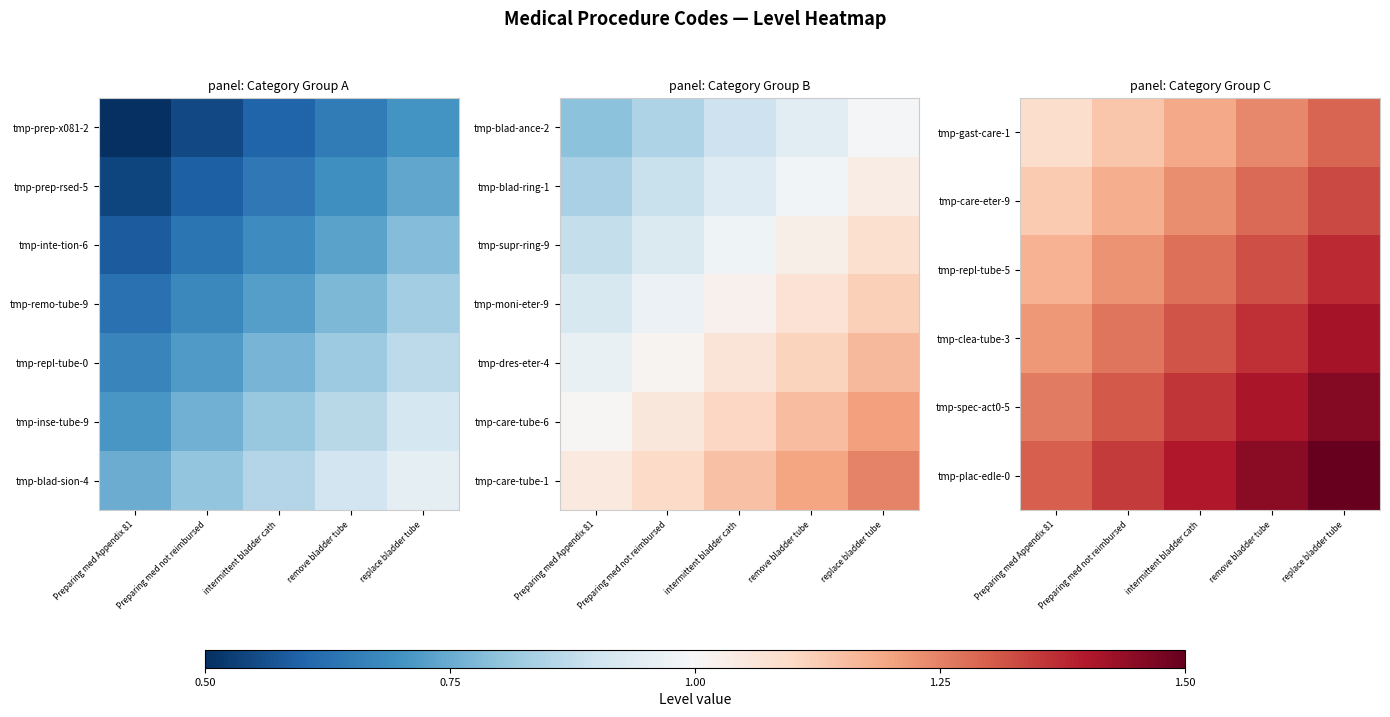

At which category does the chart reach its peak across all series?

replace bladder tube